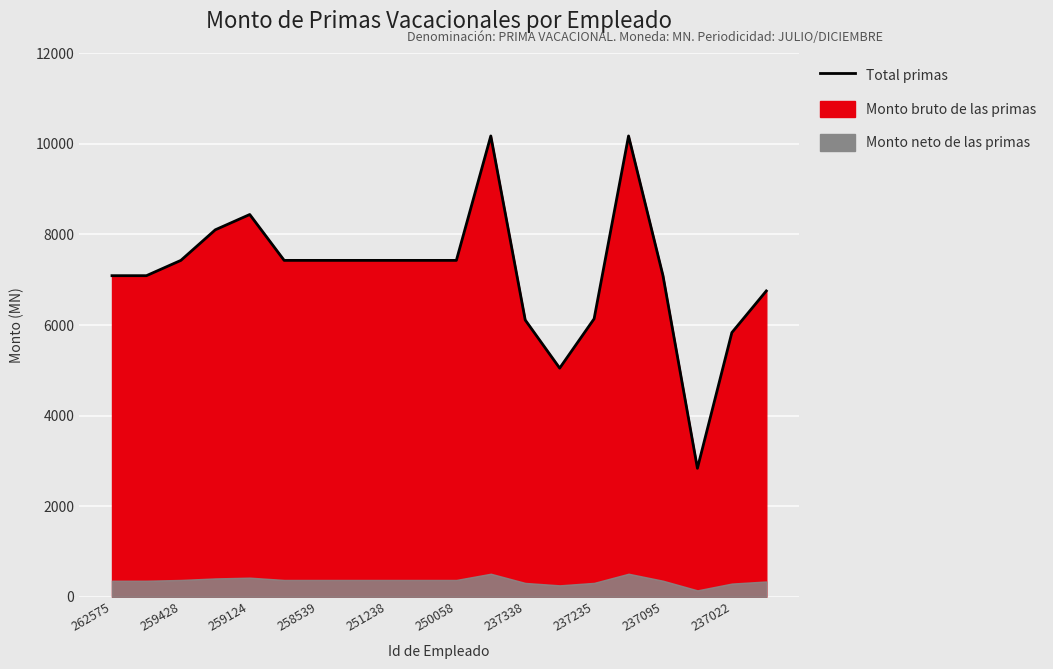

What is the value of the 17th point from the left?

7089.9